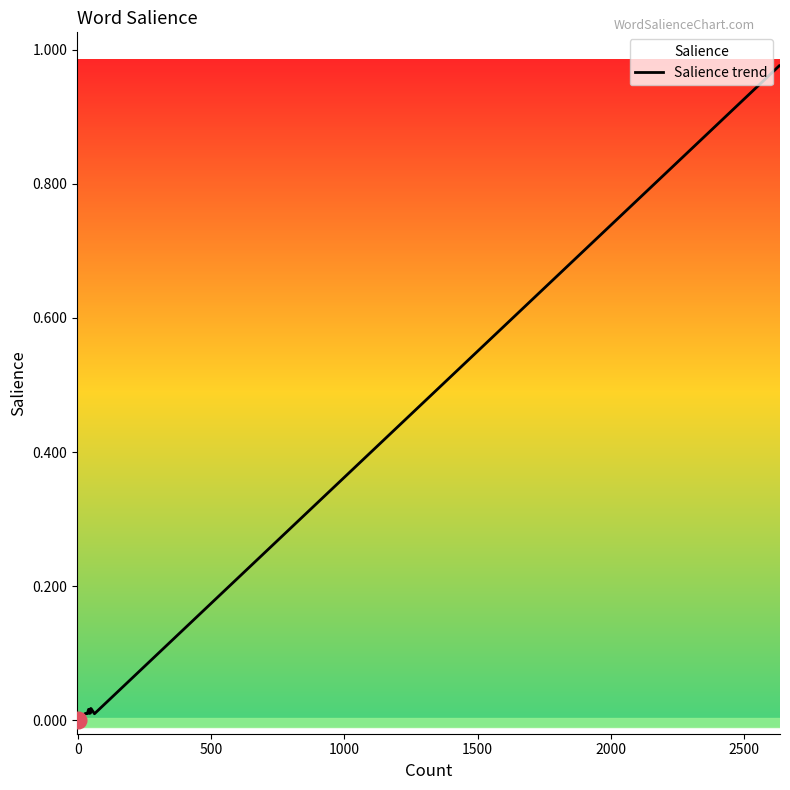

How many lines are shown in the chart?

1